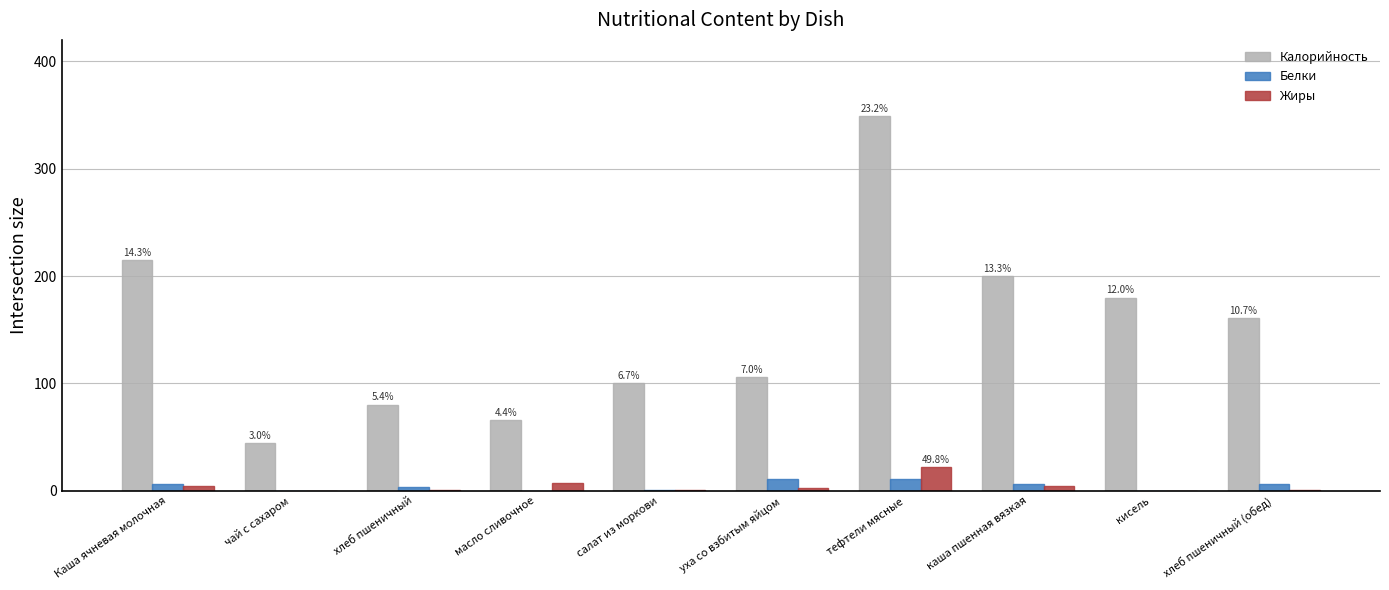

What is the maximum value shown in the chart?

349.0